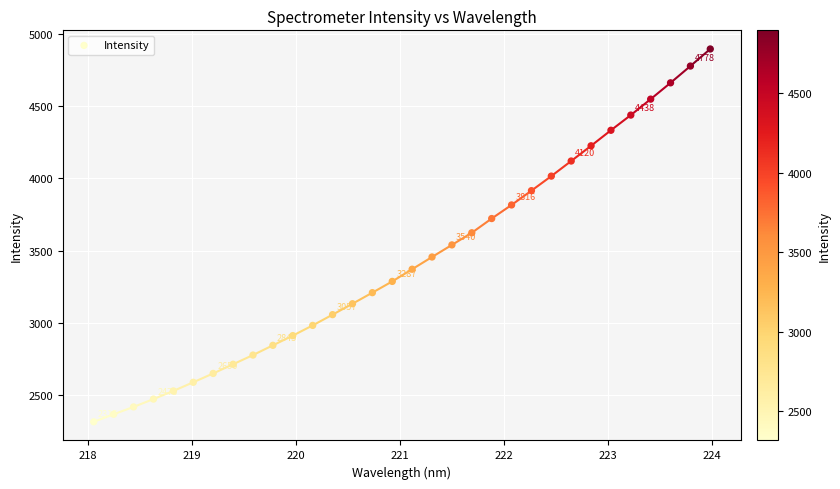

What is the range of Y values (max minus min)?

2580.2